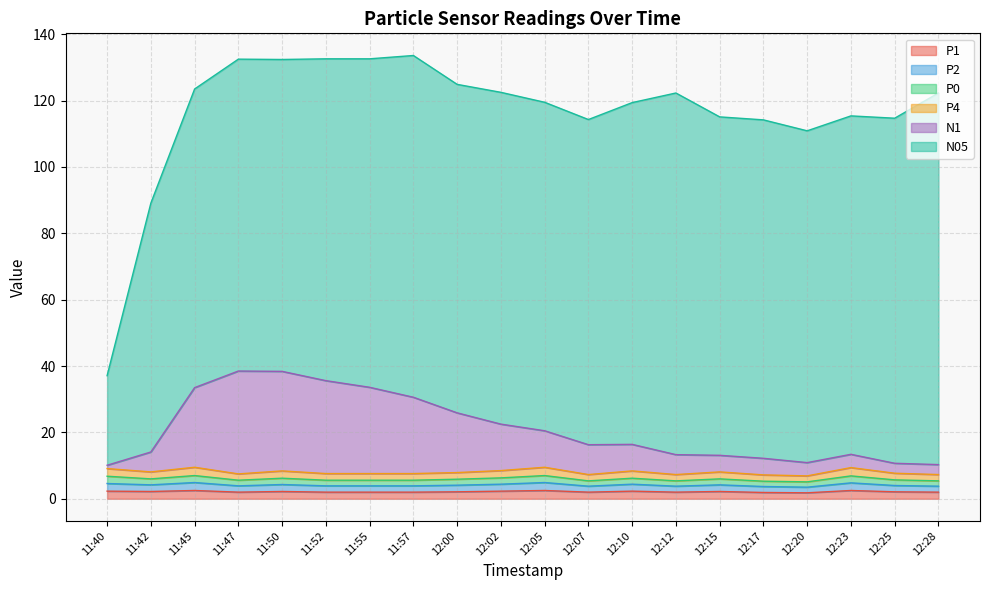

Is it true that P1 equals 0.4 at 12:20?

False